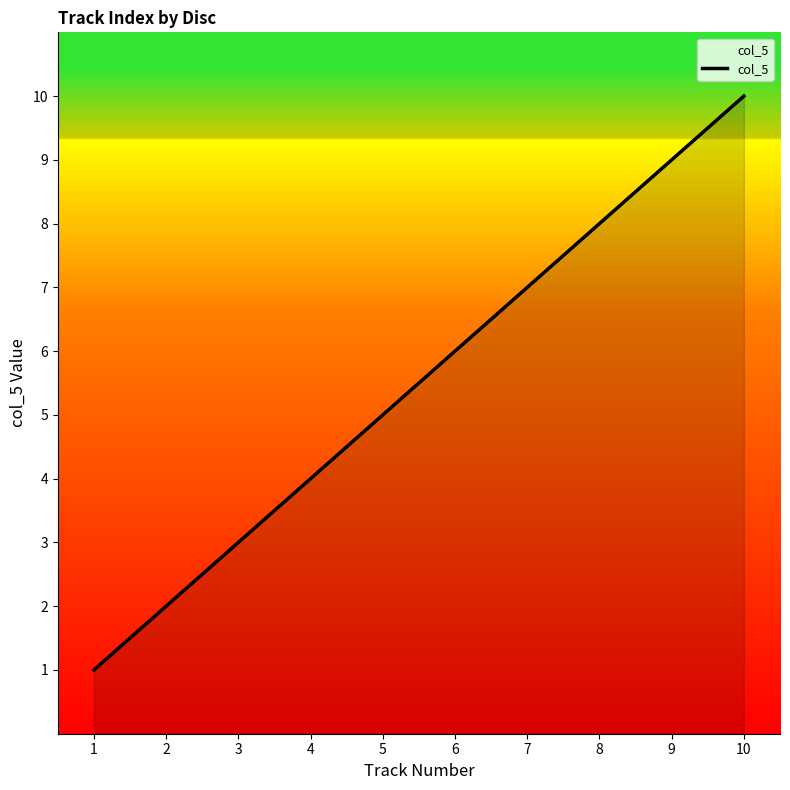

Reading left to right, extract all data points from this chart.

1	2	3	4	5	6	7	8	9	10